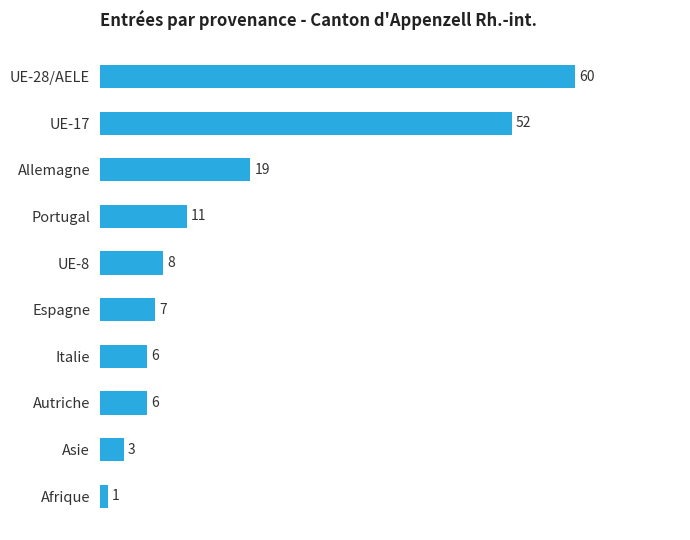

What position from the top is Allemagne?

3